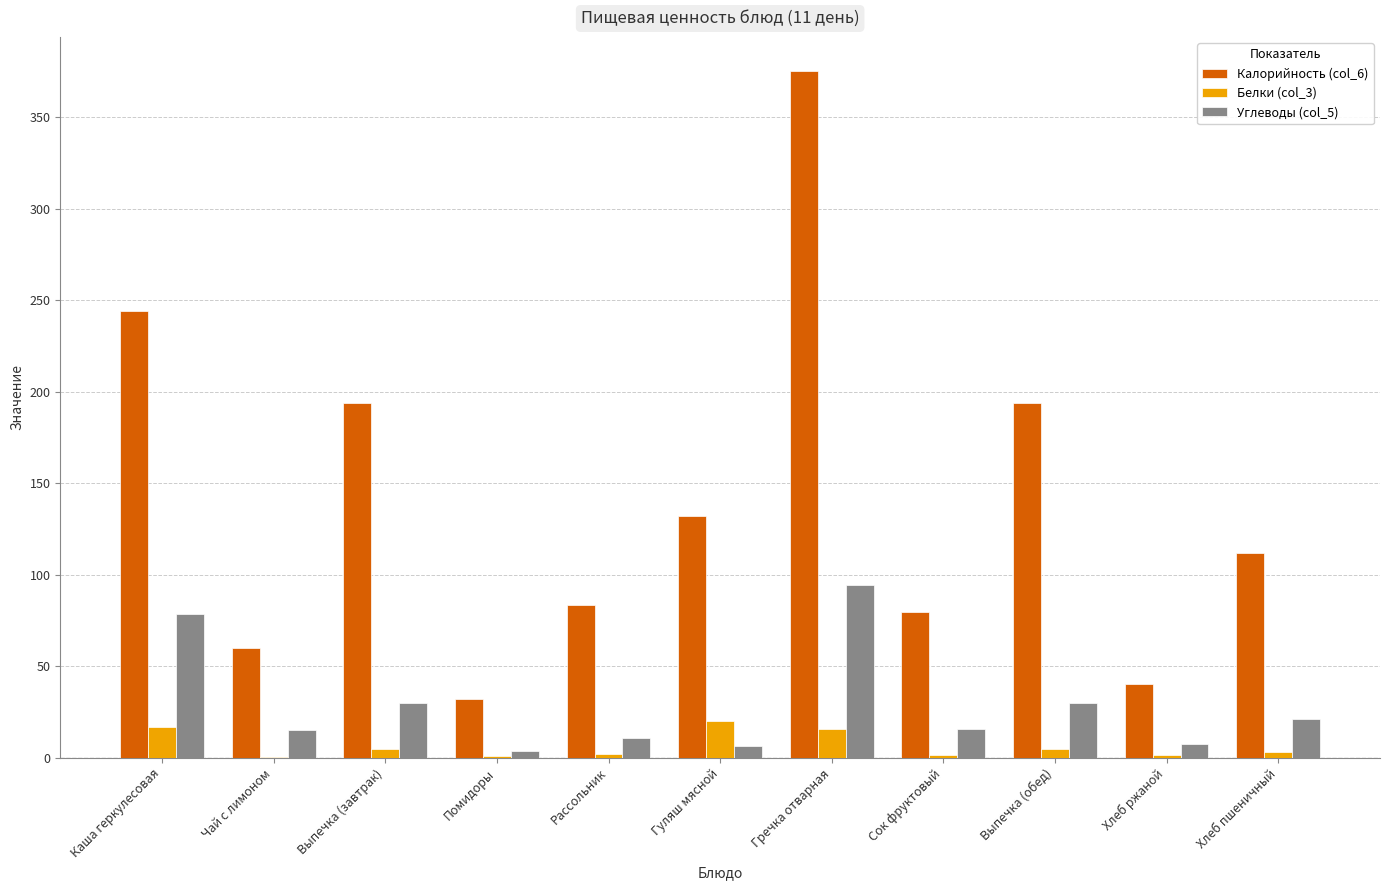

What is the highest value of the Белки (col_3) series?

19.9